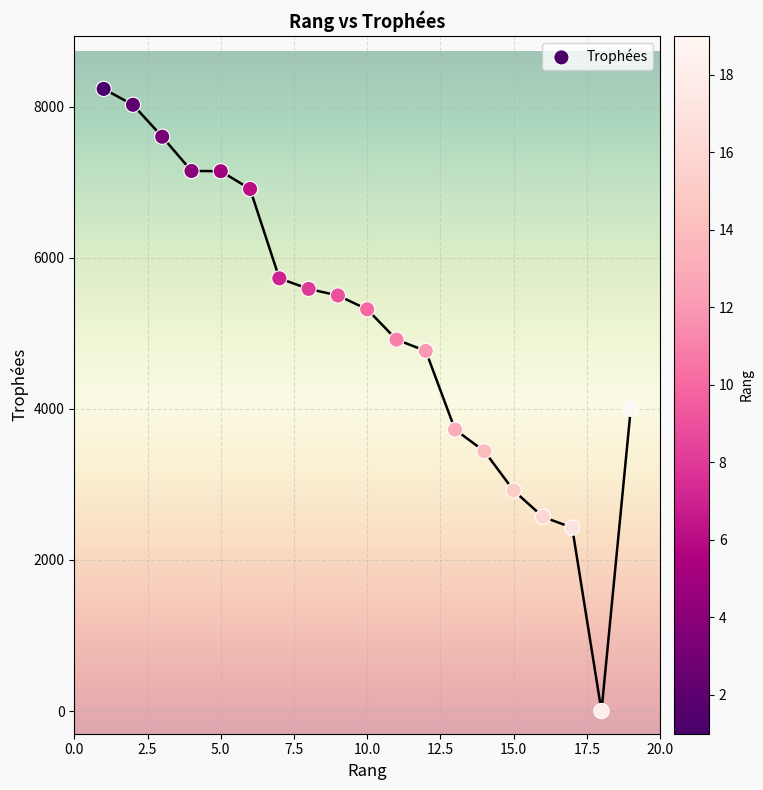

What is the range of X values (max minus min)?

18